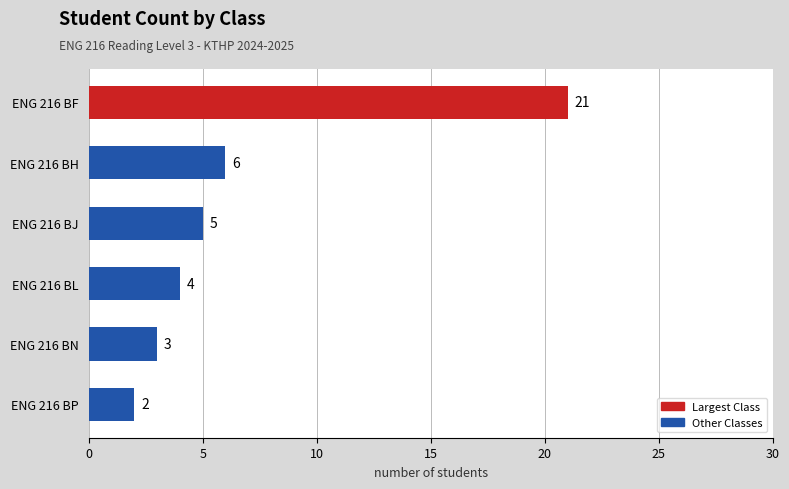

Rank the categories by value from highest to lowest.

ENG 216 BF, ENG 216 BH, ENG 216 BJ, ENG 216 BL, ENG 216 BN, ENG 216 BP